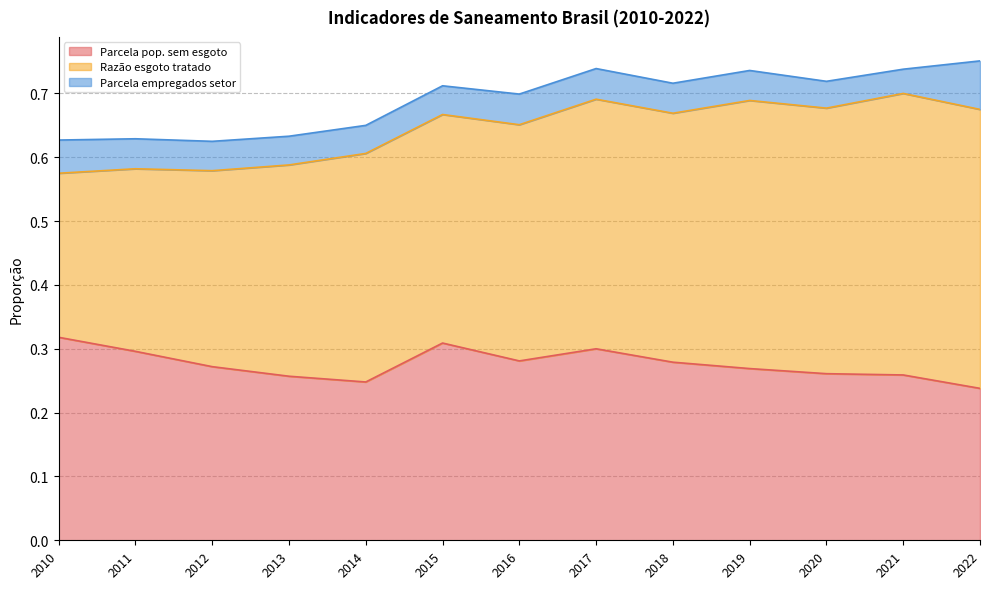

True or false: Parcela empregados setor and Parcela pop. sem esgoto cross at least once.

False